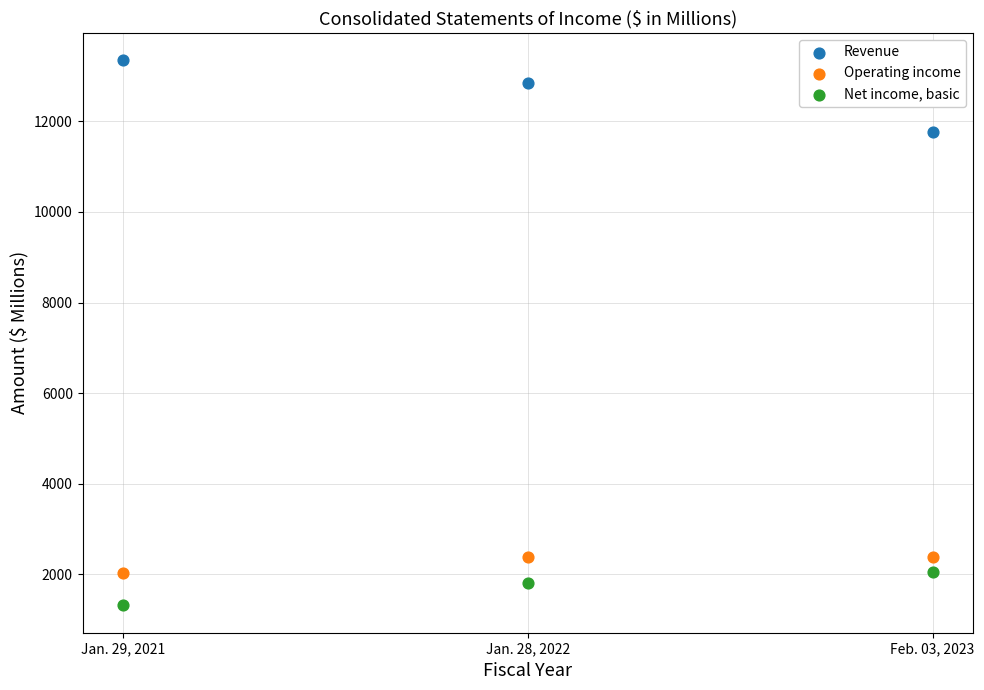

What are all the series names shown in the legend?

Revenue, Operating income, Net income, basic